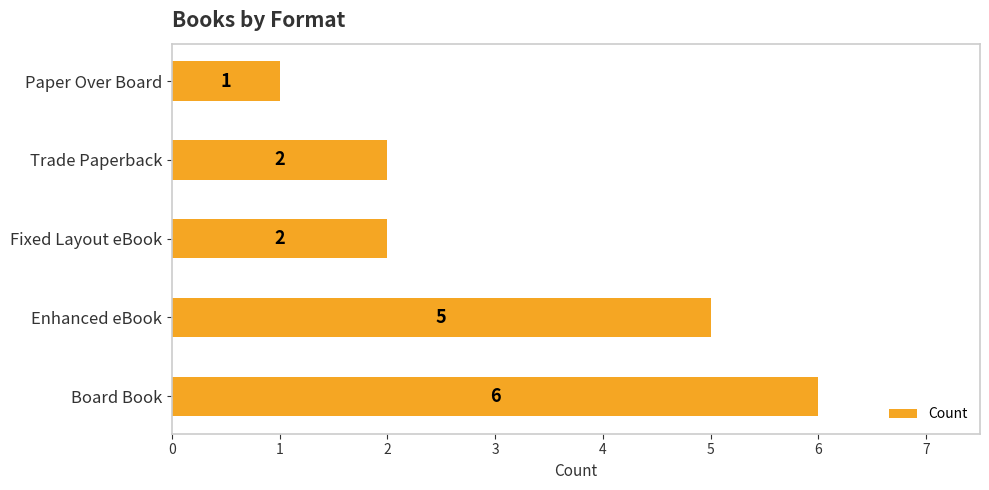

Reading bottom to top, extract all data points from this chart.

6	5	2	2	1